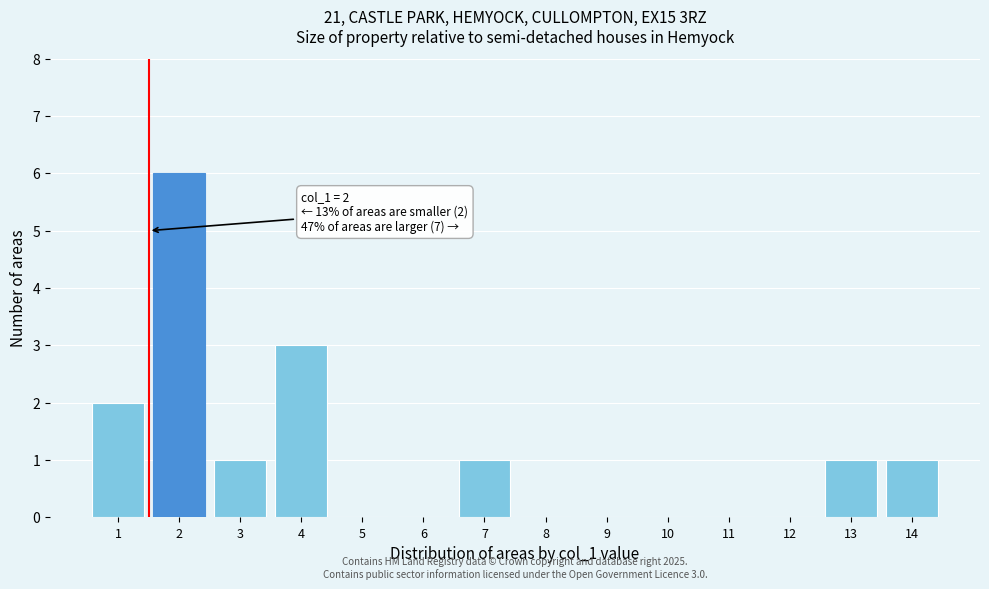

Reading left to right, what are all the values shown in this chart?

1=2	2=6	3=1	4=3	5=0	6=0	7=1	8=0	9=0	10=0	11=0	12=0	13=1	14=1